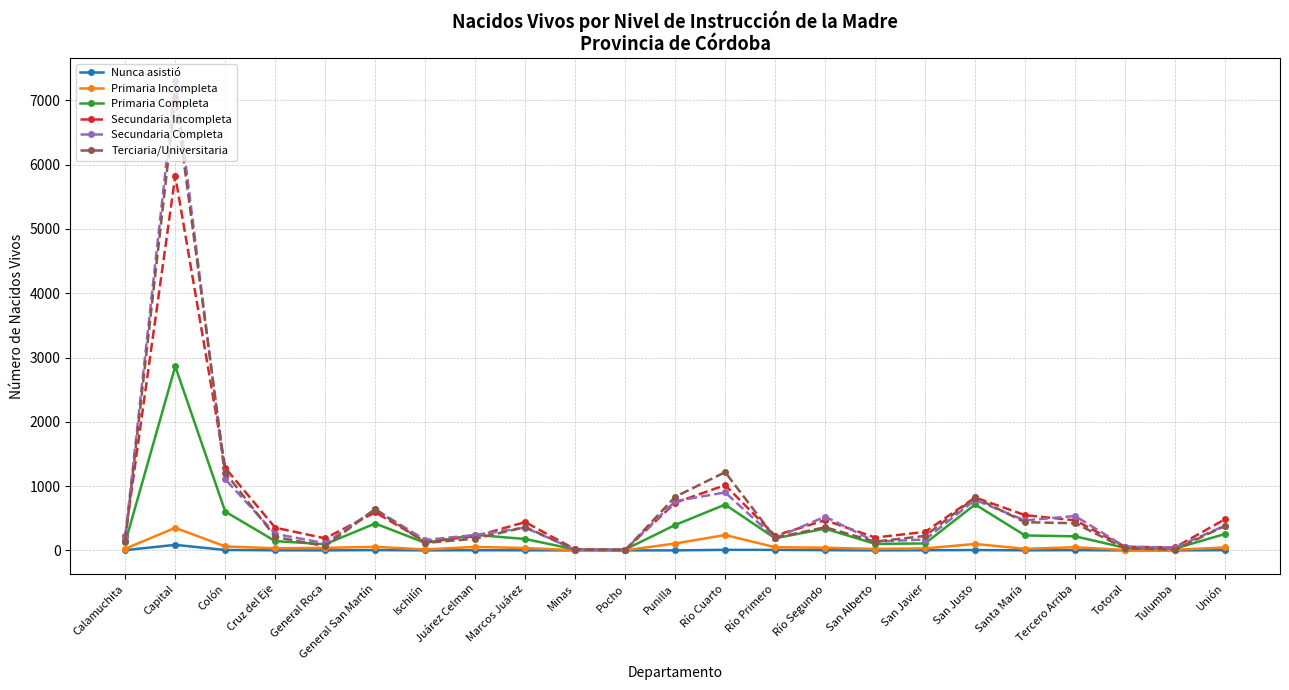

What is the label of the 18th point from the left?

San Justo